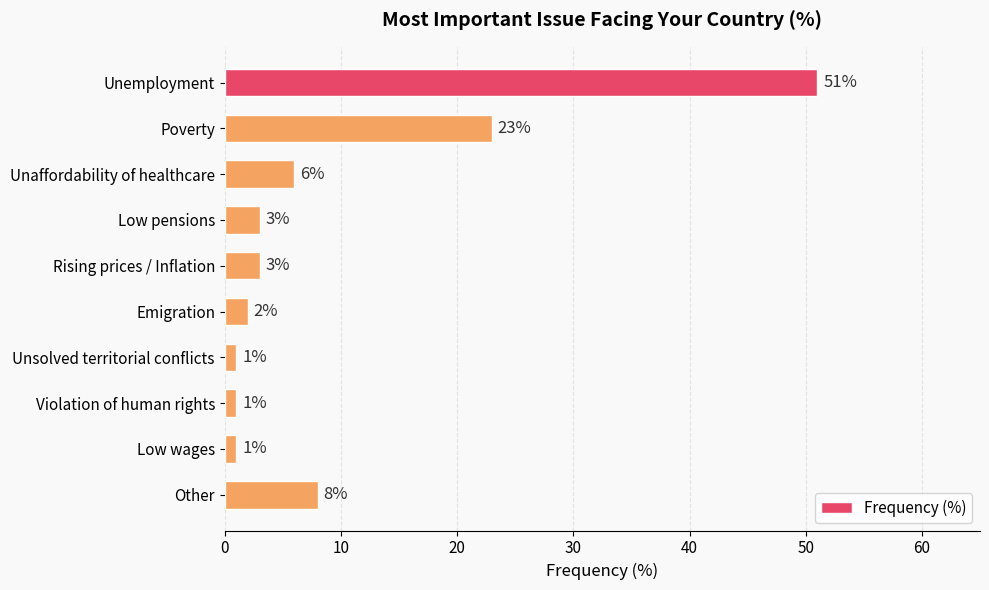

What is the difference between the maximum and minimum values?

50